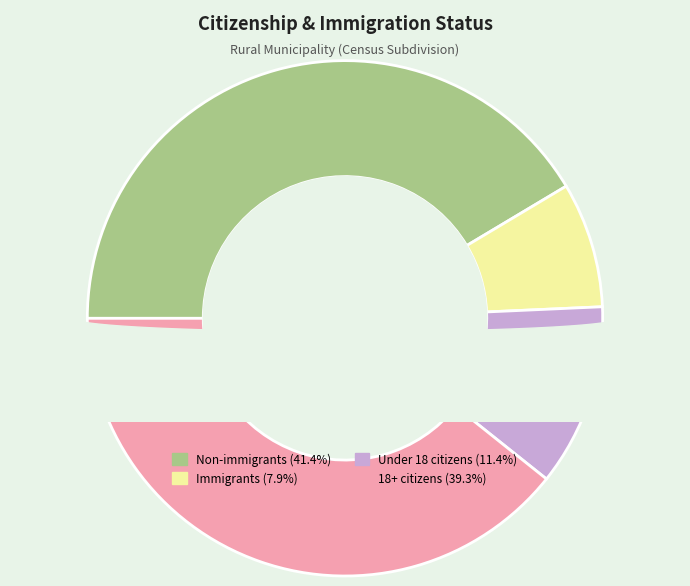

Does any single category account for the majority?

No